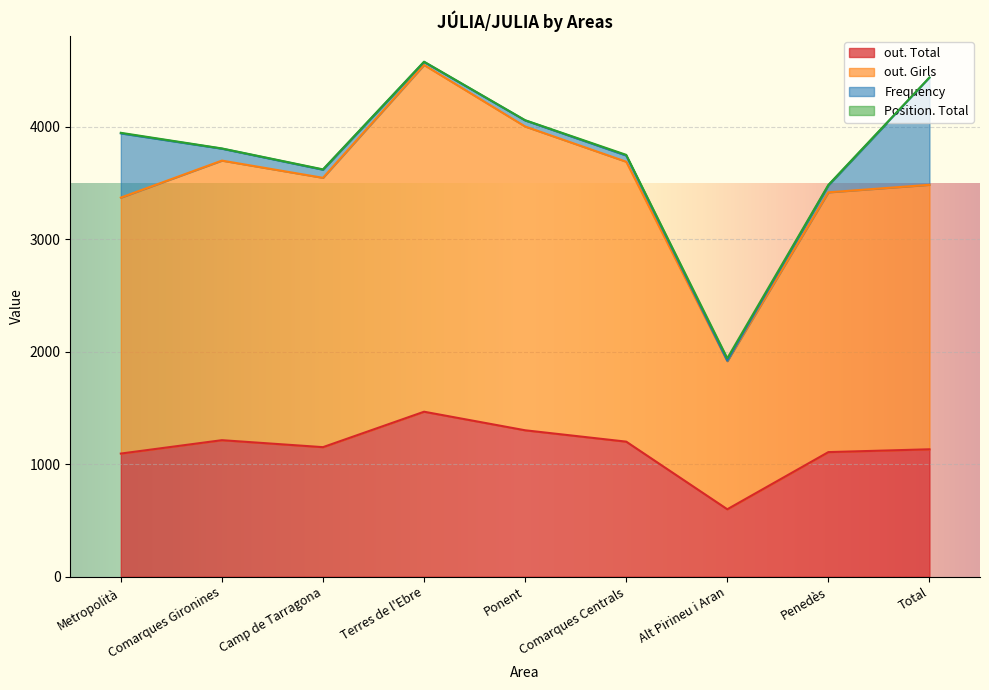

At which label does out. Girls first exceed 3545?

Comarques Gironines